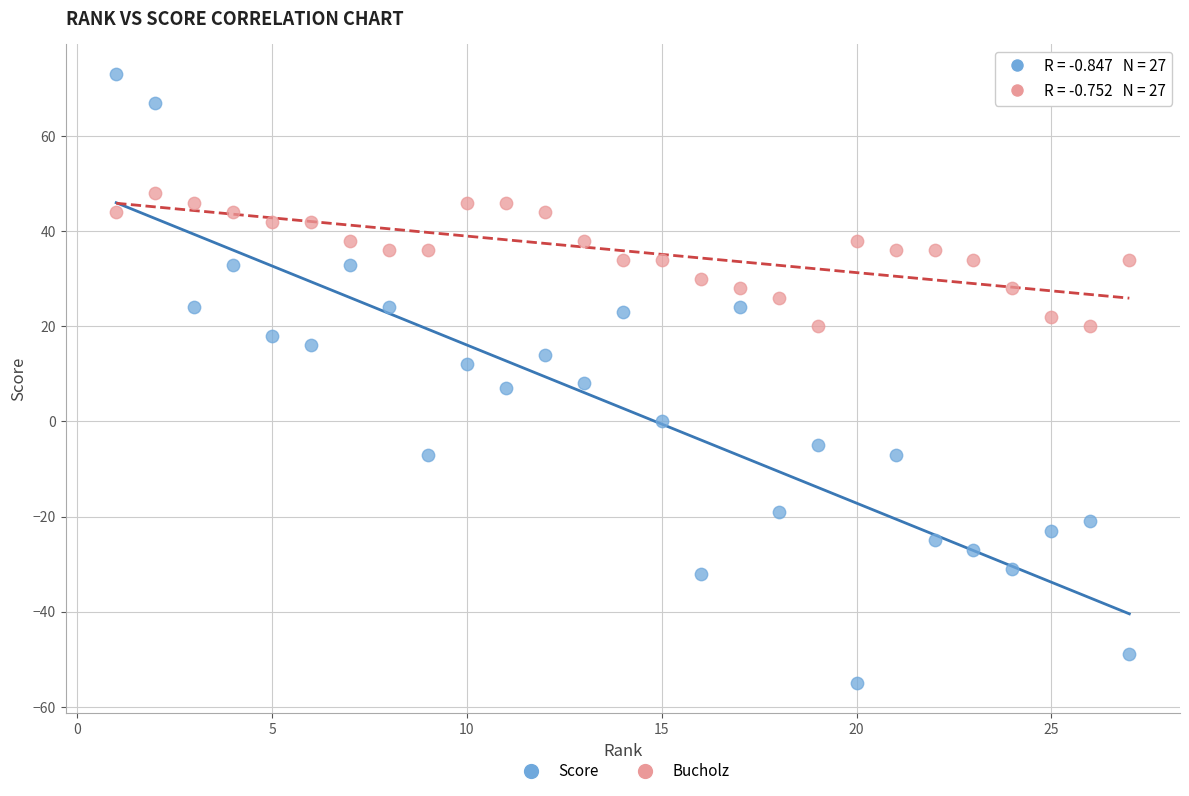

What are all the series names shown in the legend?

Score, Bucholz